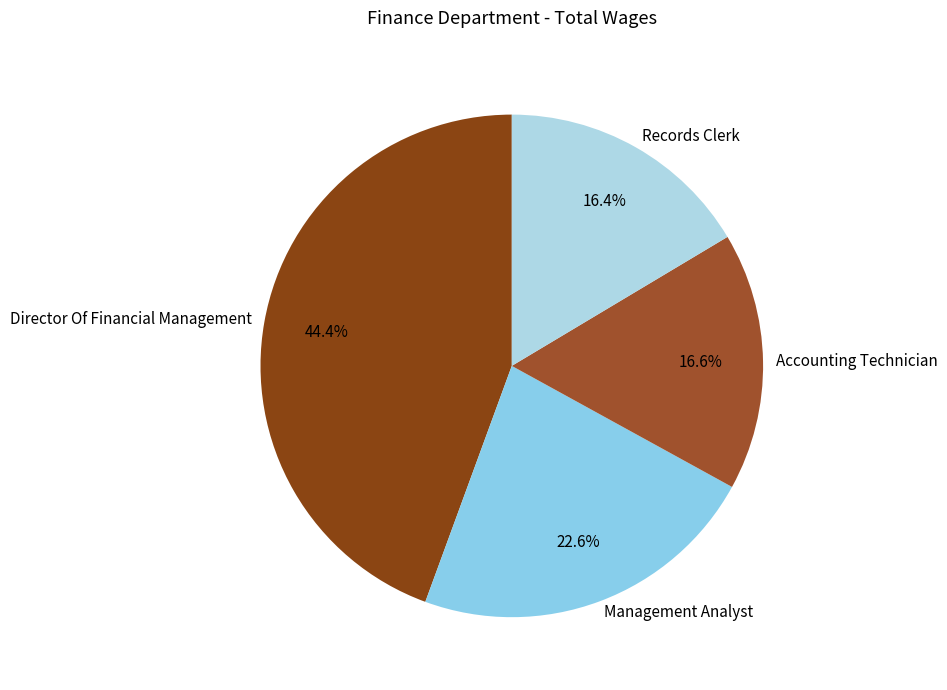

To the nearest percent, what percentage of the pie is Accounting Technician?

17%